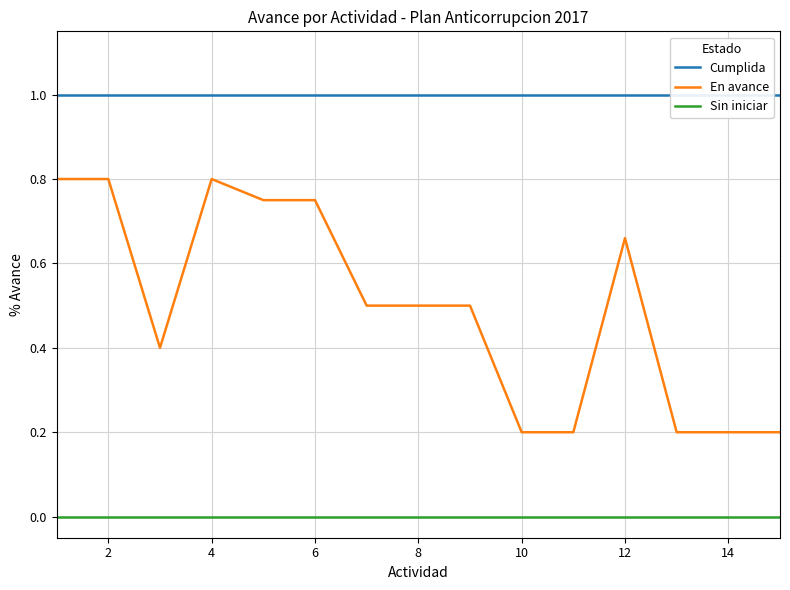

The Sin iniciar series shows 0.0 at 10. True or false?

True